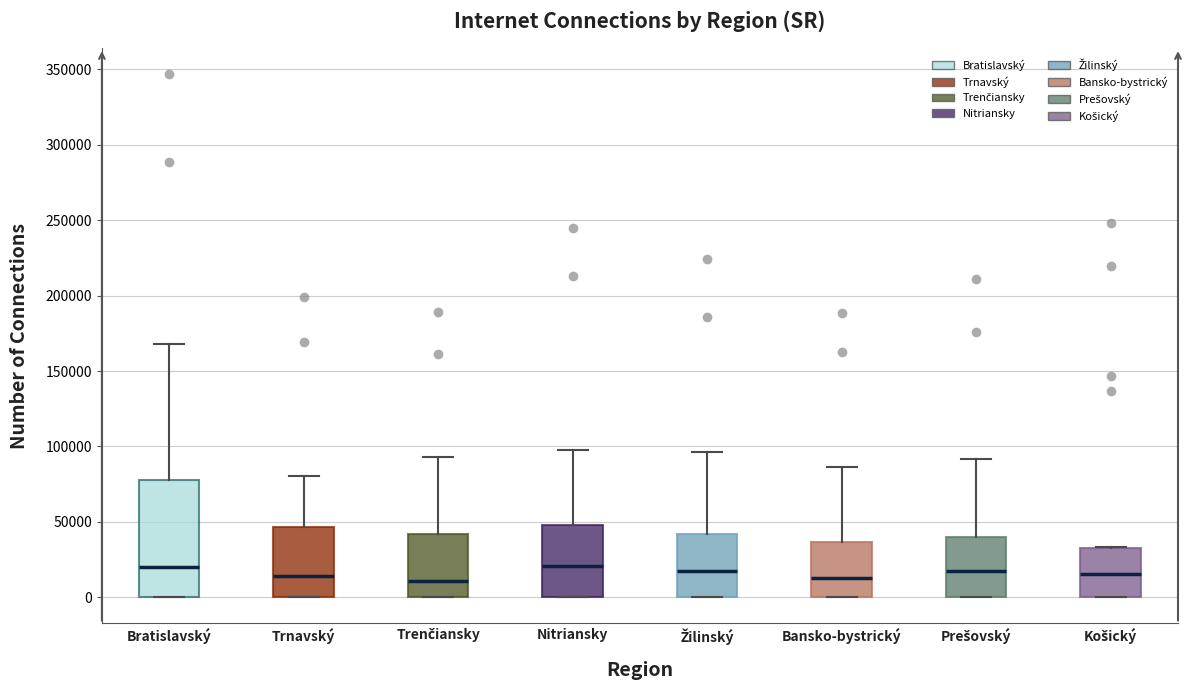

Reading left to right, read every box against the y-axis: the position of its median line, the range the box covers, and the ends of its whiskers. The values are not printed on the chart, so give them approximately, as read against the axis.

Bratislavský: median 20000, box 0 to 80000, whiskers 0 to 170000
Trnavský: median 15000, box 0 to 45000, whiskers 0 to 80000
Trenčiansky: median 10000, box 0 to 40000, whiskers 0 to 95000
Nitriansky: median 20000, box 0 to 50000, whiskers 0 to 100000
Žilinský: median 15000, box 0 to 40000, whiskers 0 to 95000
Bansko-bystrický: median 15000, box 0 to 35000, whiskers 0 to 85000
Prešovský: median 20000, box 0 to 40000, whiskers 0 to 90000
Košický: median 15000, box 0 to 35000, whiskers 0 to 35000